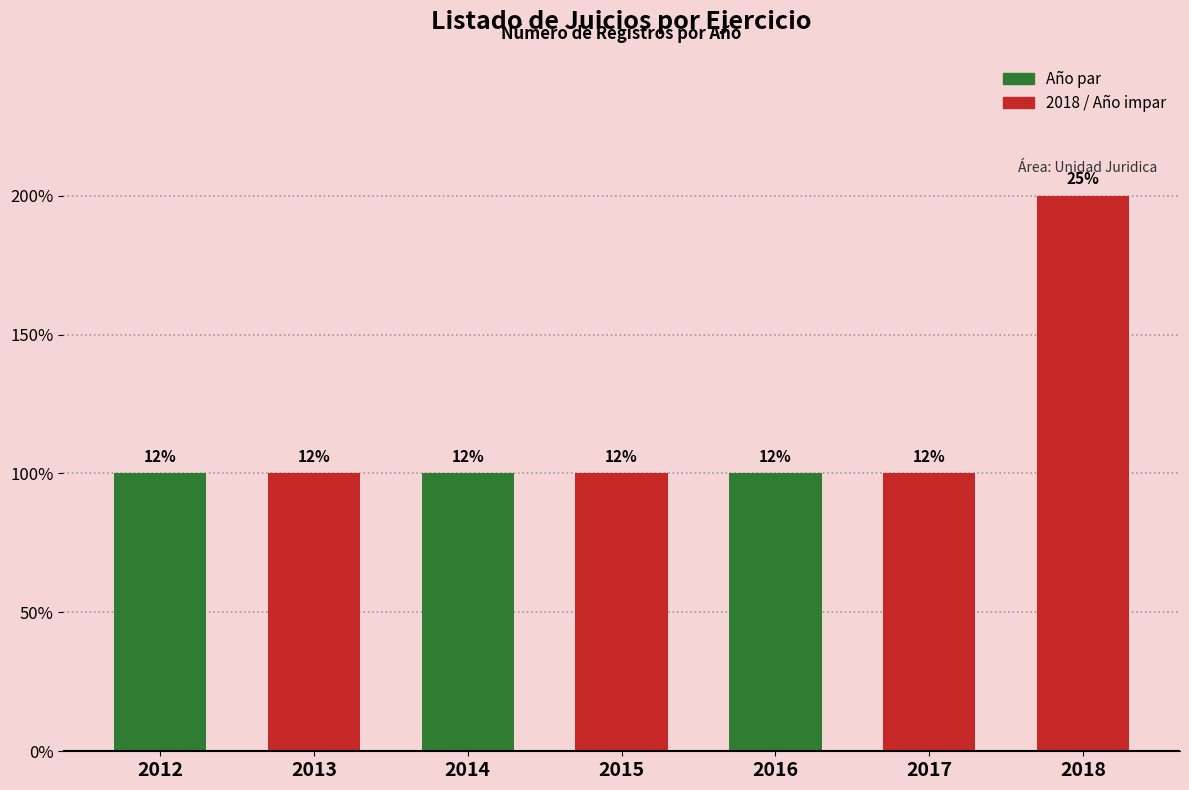

Which has a higher value, 2012 or 2018?

2018